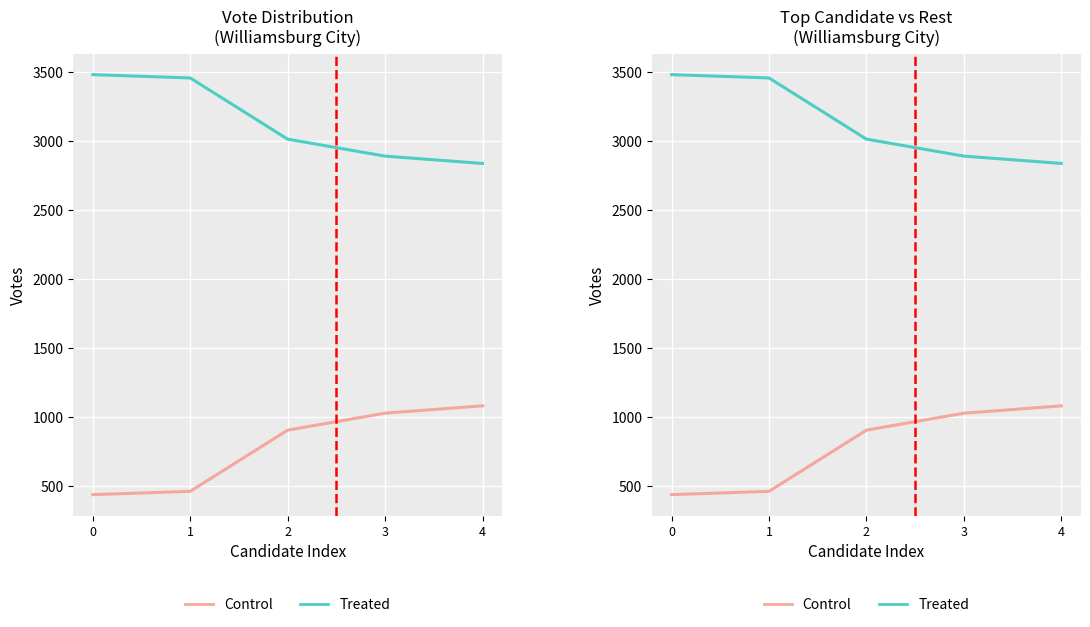

The Treated series shows 3820 at 4. True or false?

False